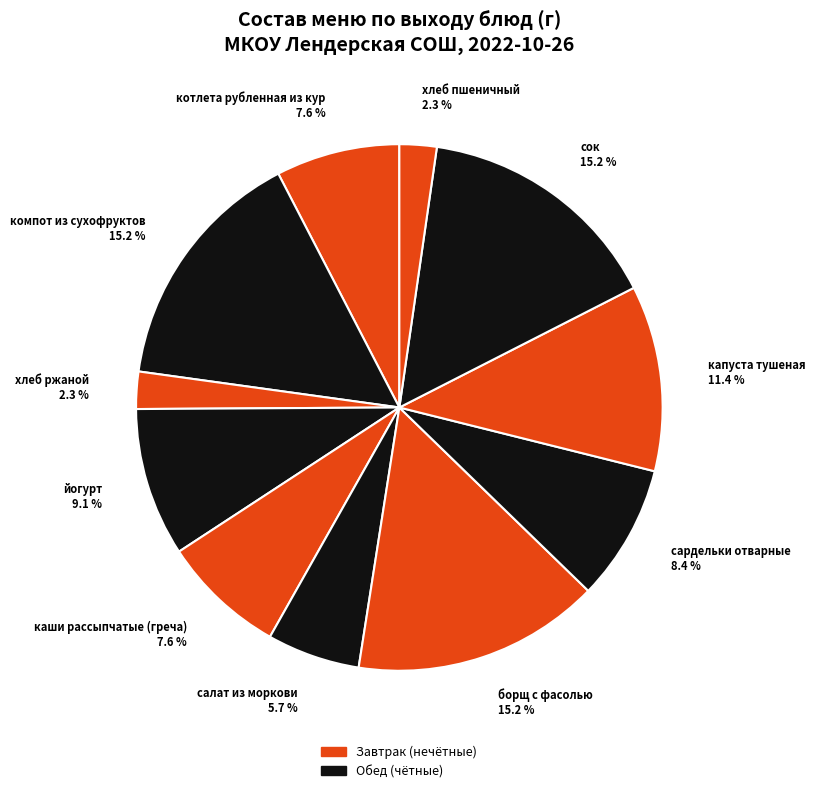

What is the total percentage of сардельки отварные and котлета рубленная из кур?

16.0%